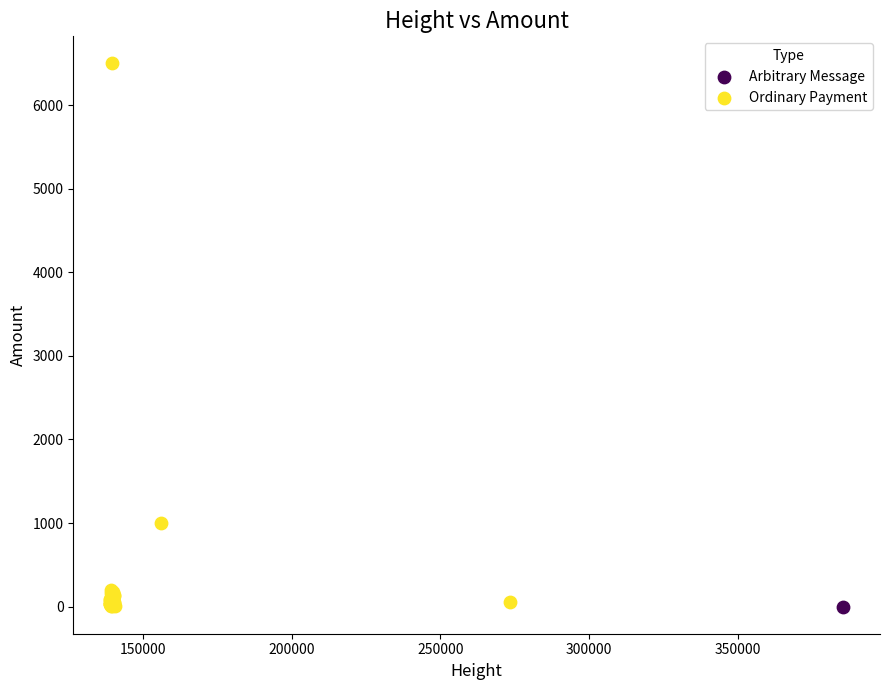

What are all the series names shown in the legend?

Arbitrary Message, Ordinary Payment